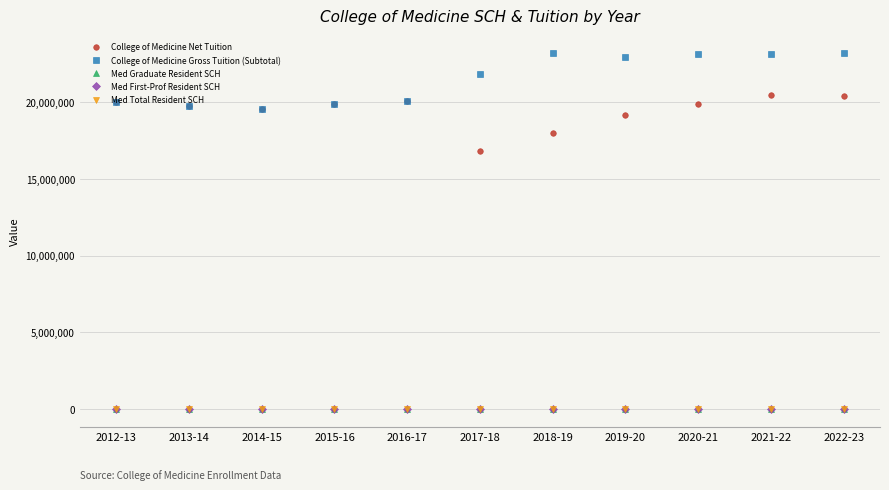

The College of Medicine Net Tuition series shows 20401265.0 at 2022-23. True or false?

True